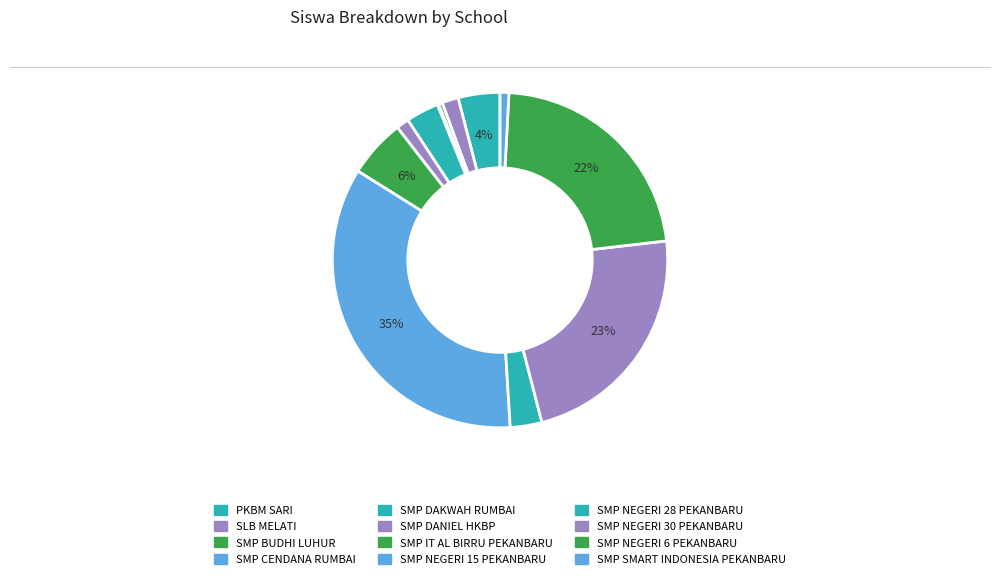

Which has a higher value, SMP DAKWAH RUMBAI or PKBM SARI?

PKBM SARI